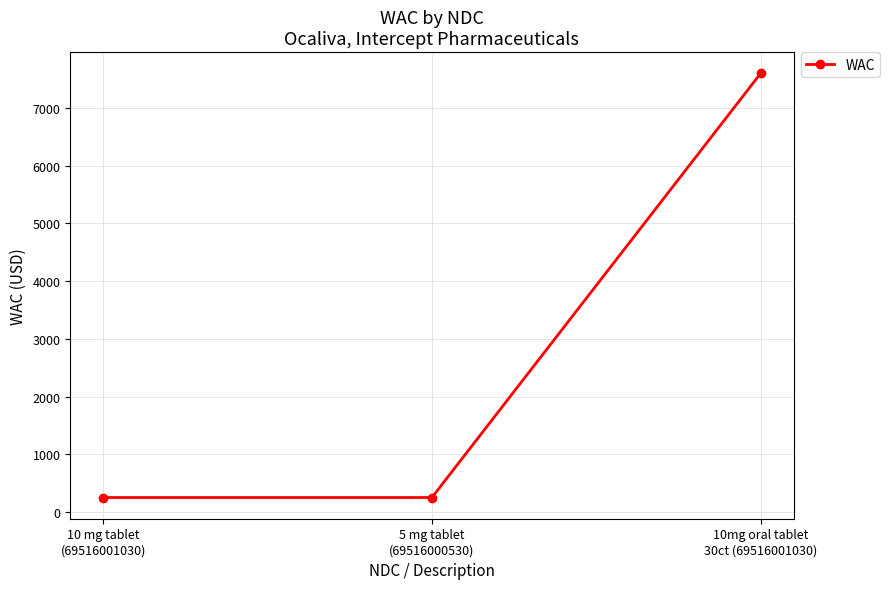

What is the average value?

2700.9